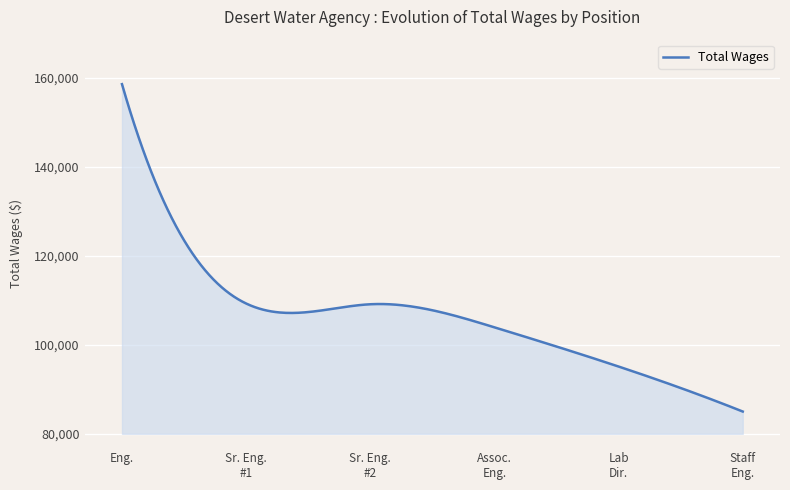

Does the chart display data point markers on the line(s)?

No